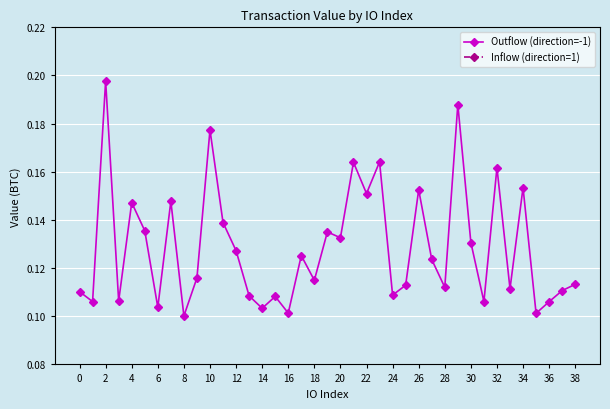

True or false: Outflow (direction=-1) has more than 2 points higher than both neighbors.

True